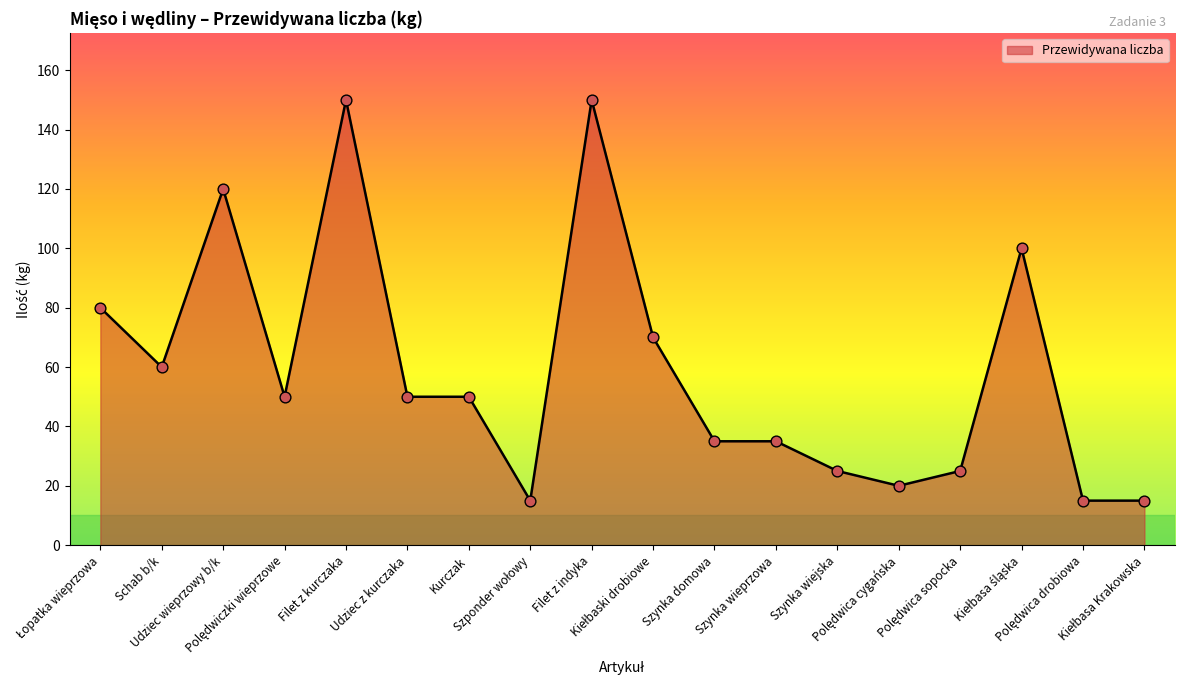

What is the difference between the maximum and minimum values?

135